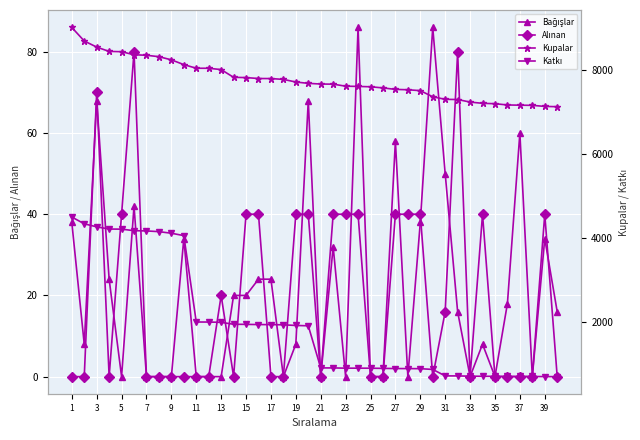

How many values in the Katkı series are below 1918?

20